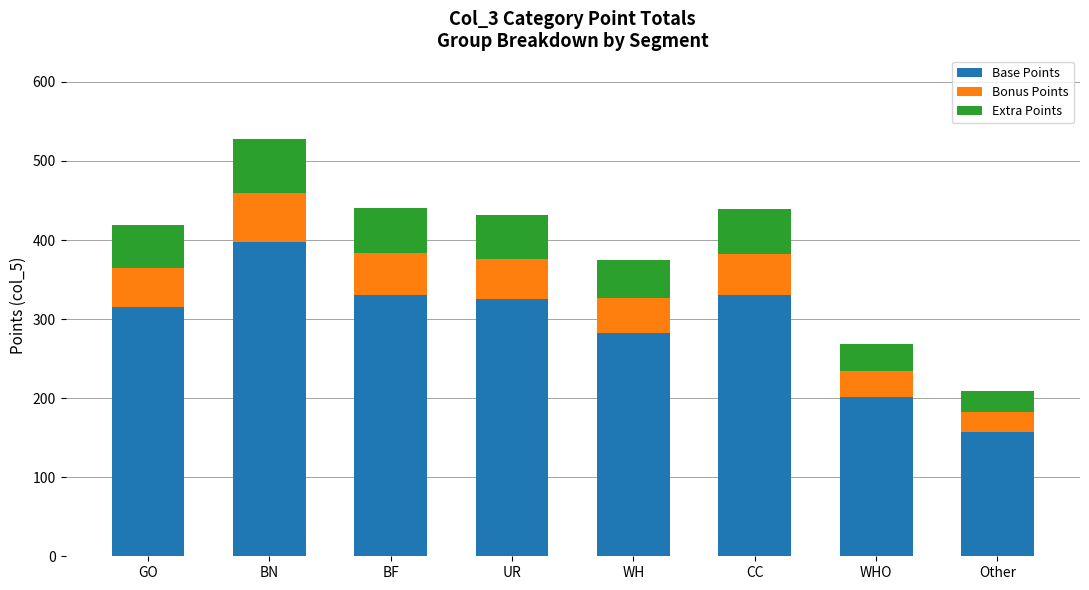

How many categories are shown in the chart?

8